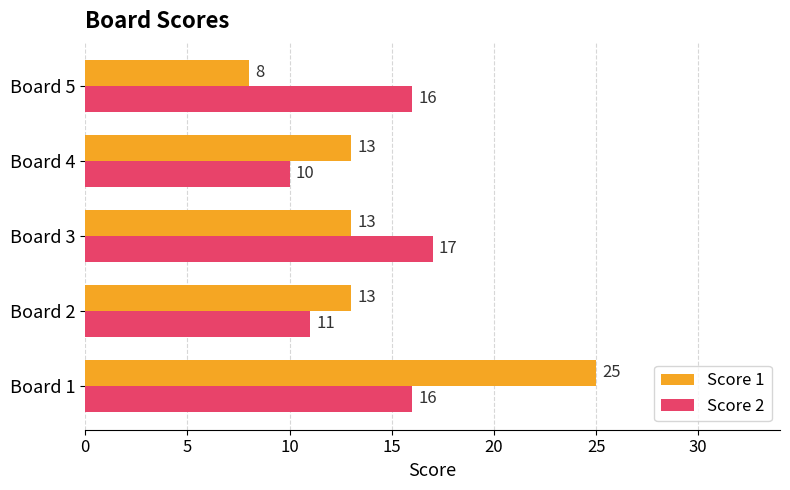

Which label corresponds to the smallest value in the chart?

Board 5